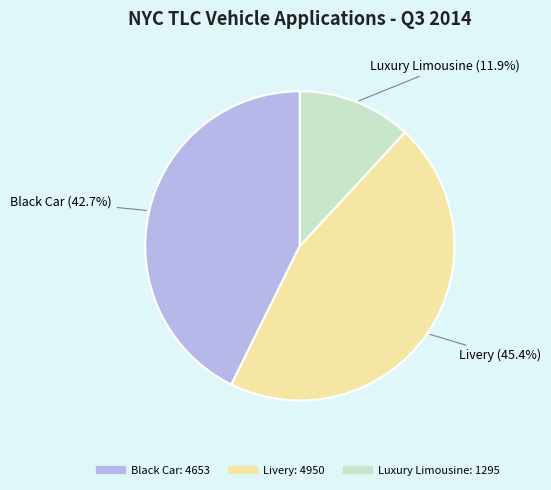

Rank the categories by value from highest to lowest.

Livery, Black Car, Luxury Limousine